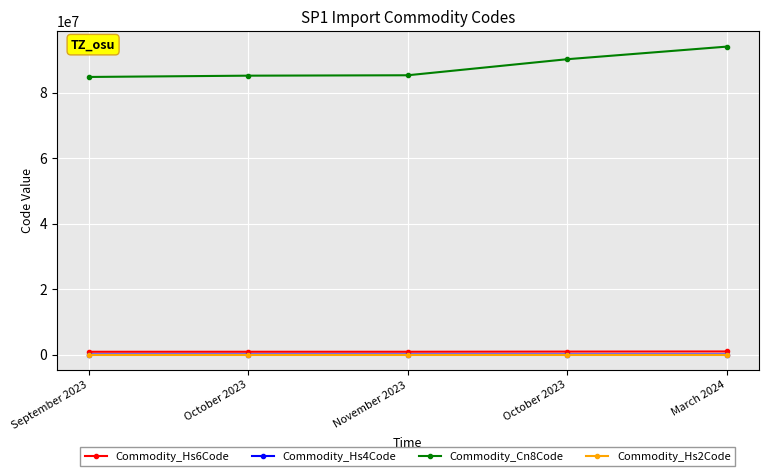

How many lines are shown in the chart?

4